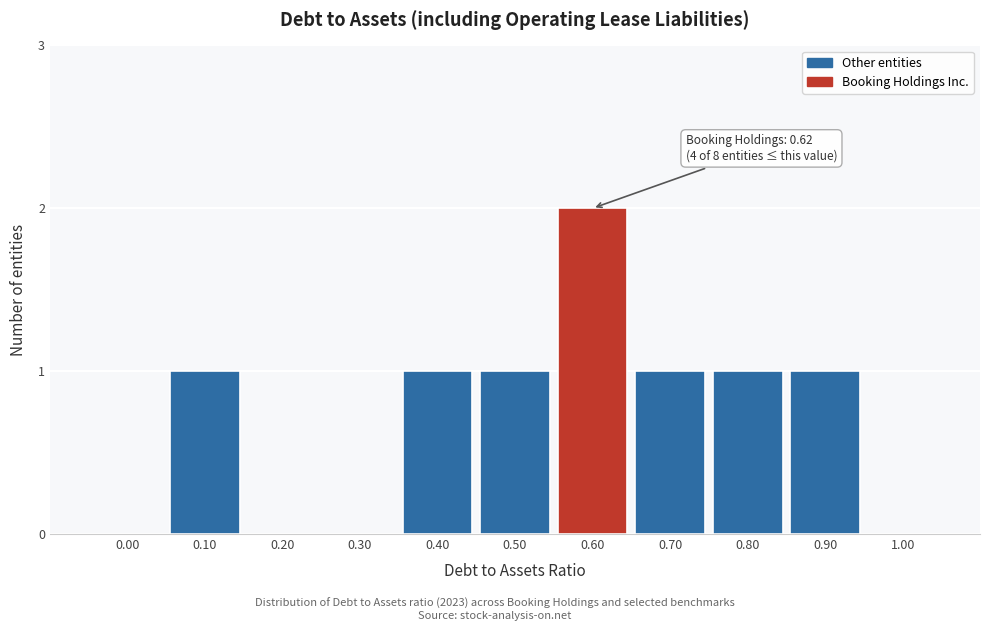

Reading right to left, what are all the values shown in this chart?

1.00=0	0.90=1	0.80=1	0.70=1	0.60=2	0.50=1	0.40=1	0.30=0	0.20=0	0.10=1	0.00=0